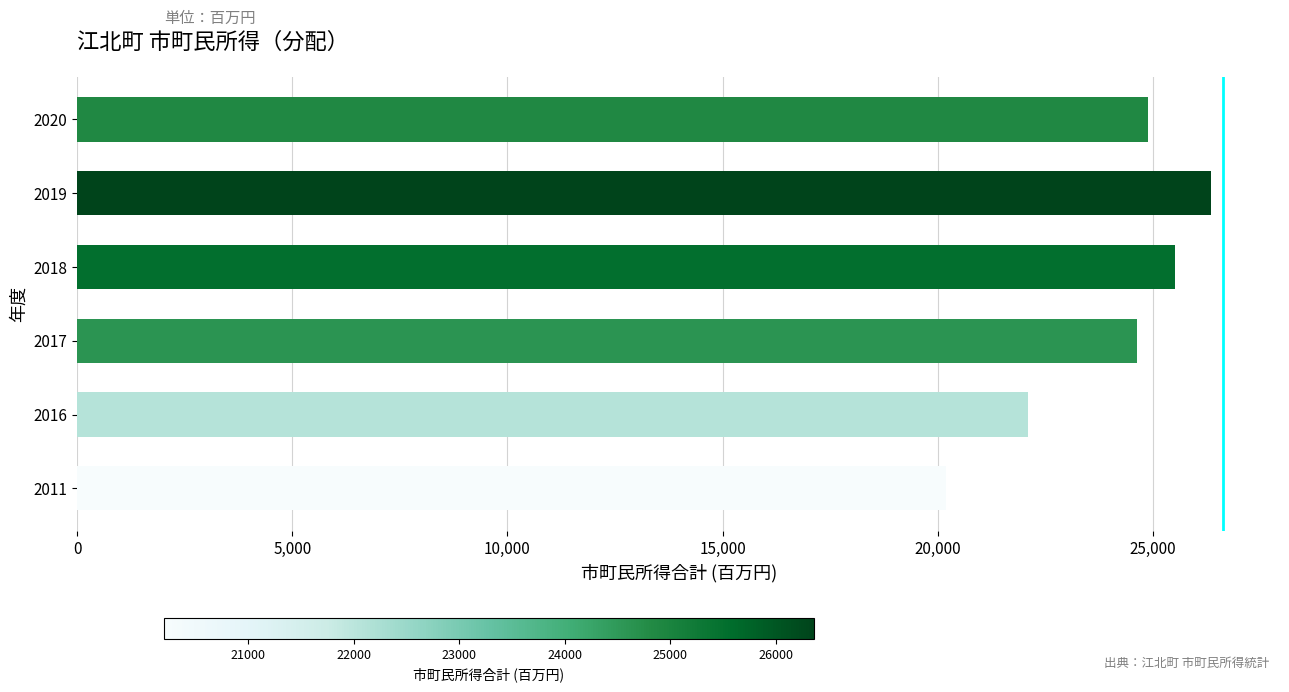

At which category does the chart reach its minimum across all series?

2011